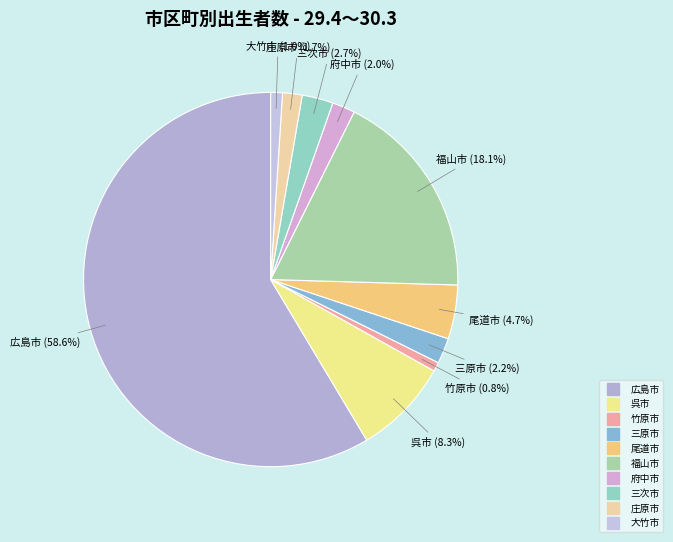

To the nearest percent, what is the combined percentage of 大竹市 and 呉市?

9%